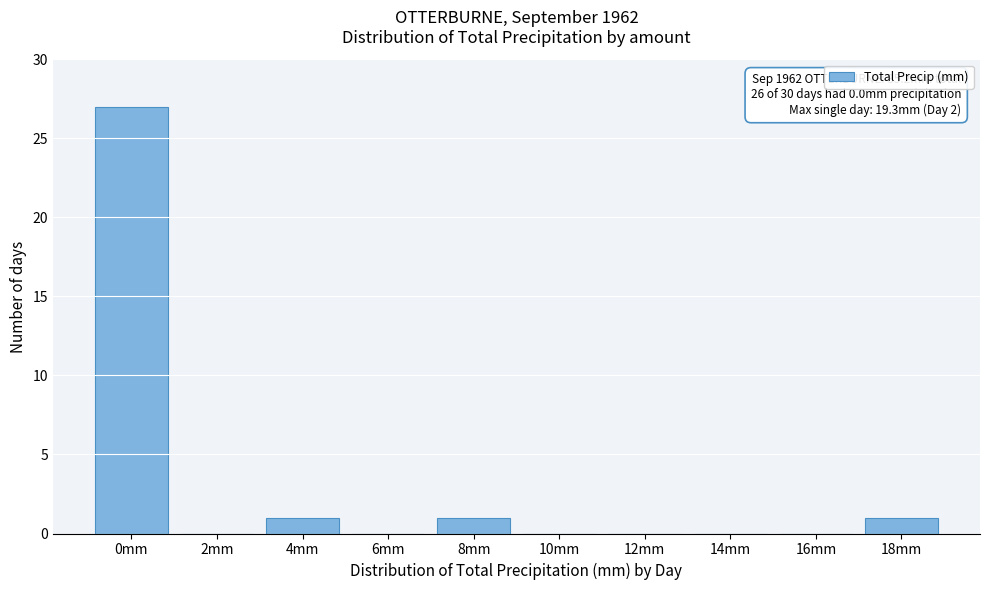

Reading right to left, list all the values displayed in this chart.

18mm=1	16mm=0	14mm=0	12mm=0	10mm=0	8mm=1	6mm=0	4mm=1	2mm=0	0mm=27